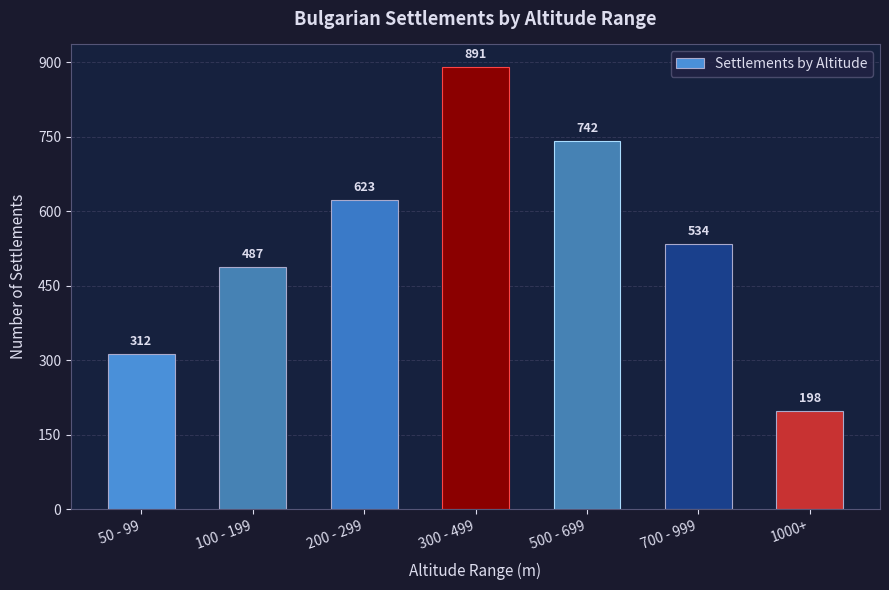

Which has a higher value, 100 - 199 or 700 - 999?

700 - 999